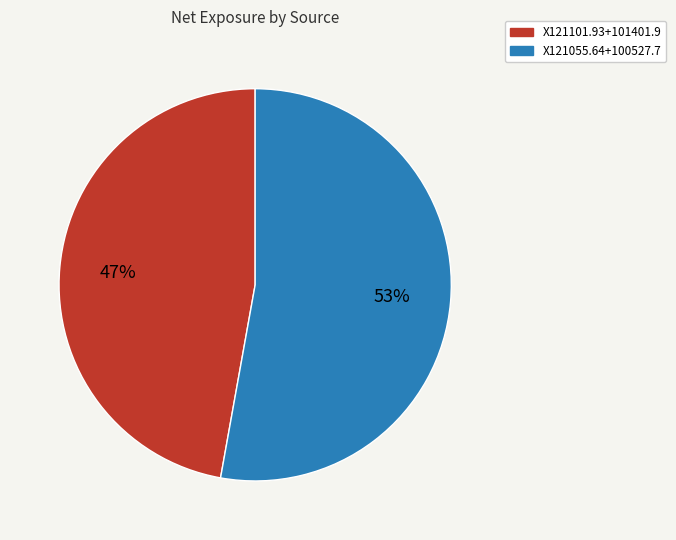

Which slice is the largest?

X121055.64+100527.7